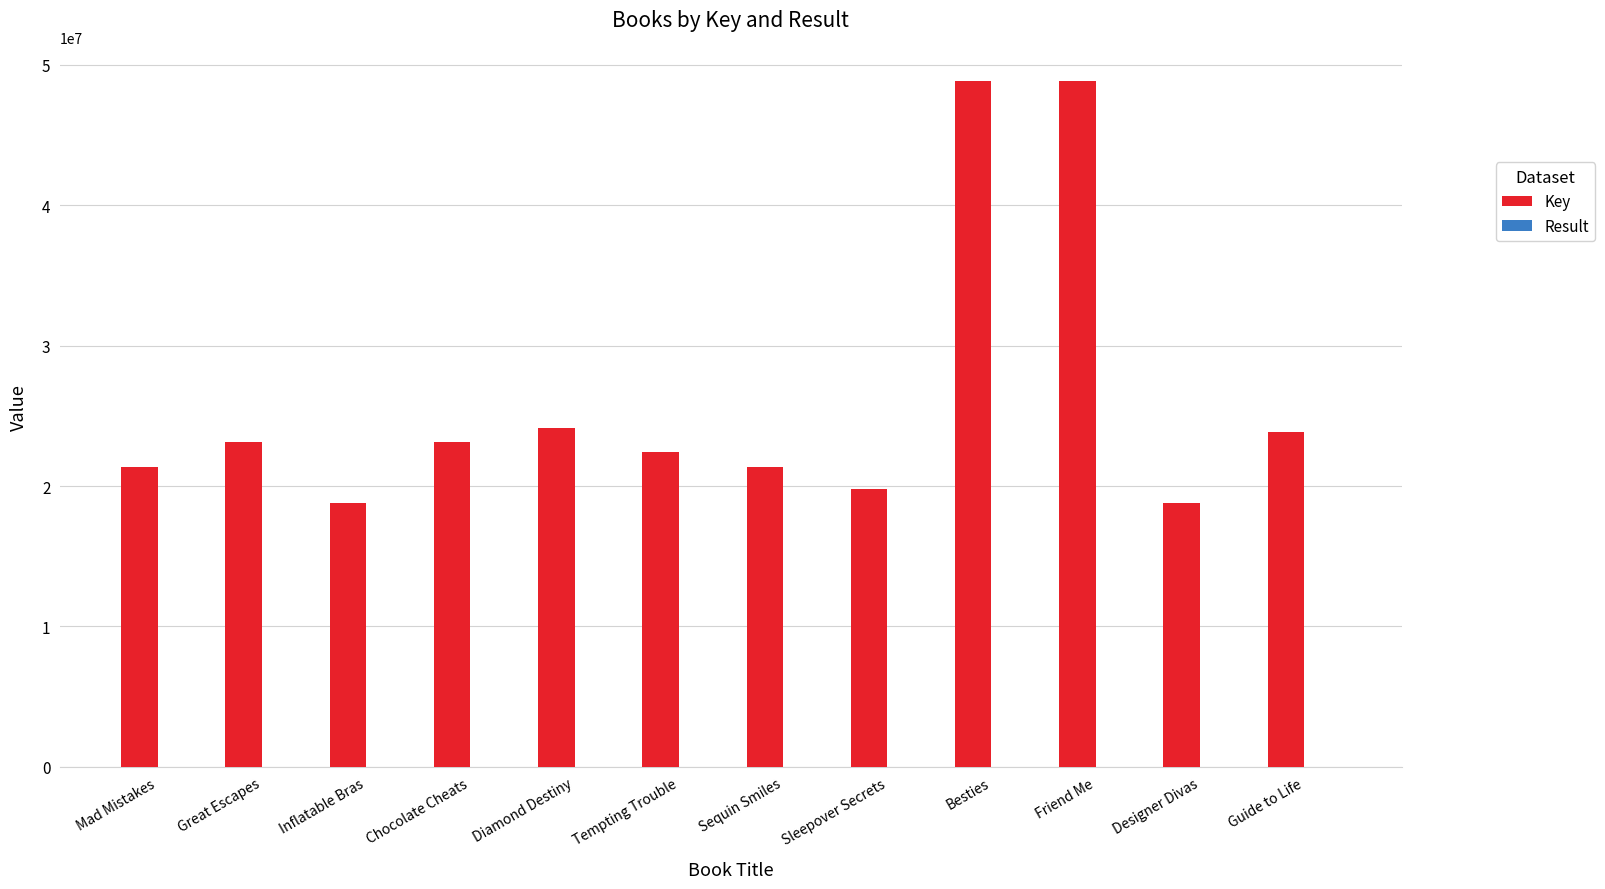

The Key series shows 23859328 at Guide to Life. True or false?

True